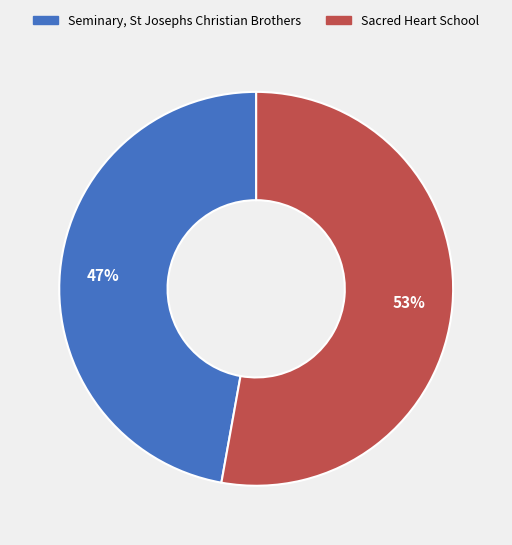

Is the sum of Sacred Heart School and Seminary, St Josephs Christian Brothers greater than half?

Yes